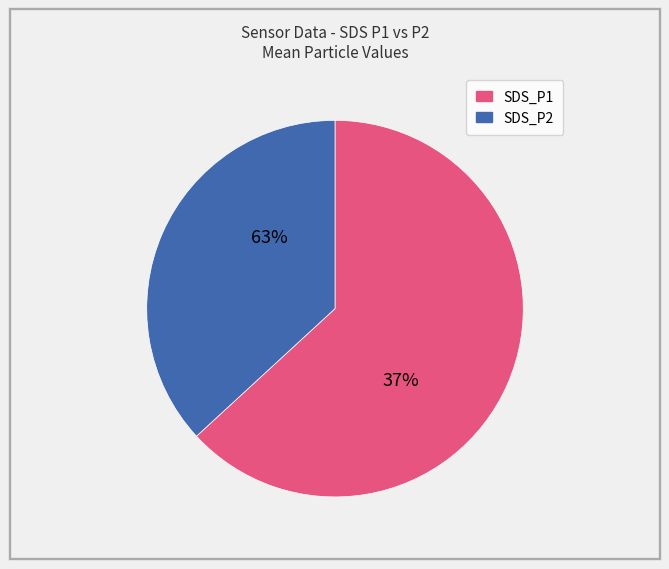

What is the change in value from SDS_P1 to SDS_P2?

-2.3